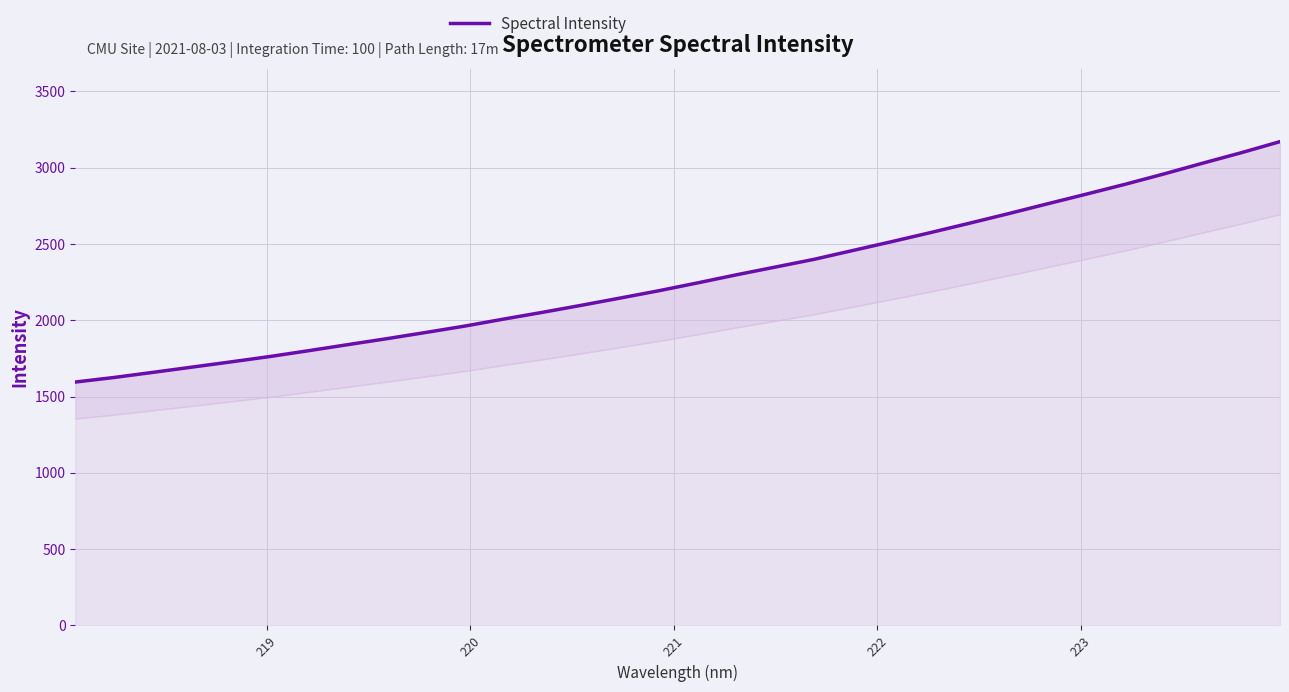

True or false: the data has more than 0 interior local peaks.

False